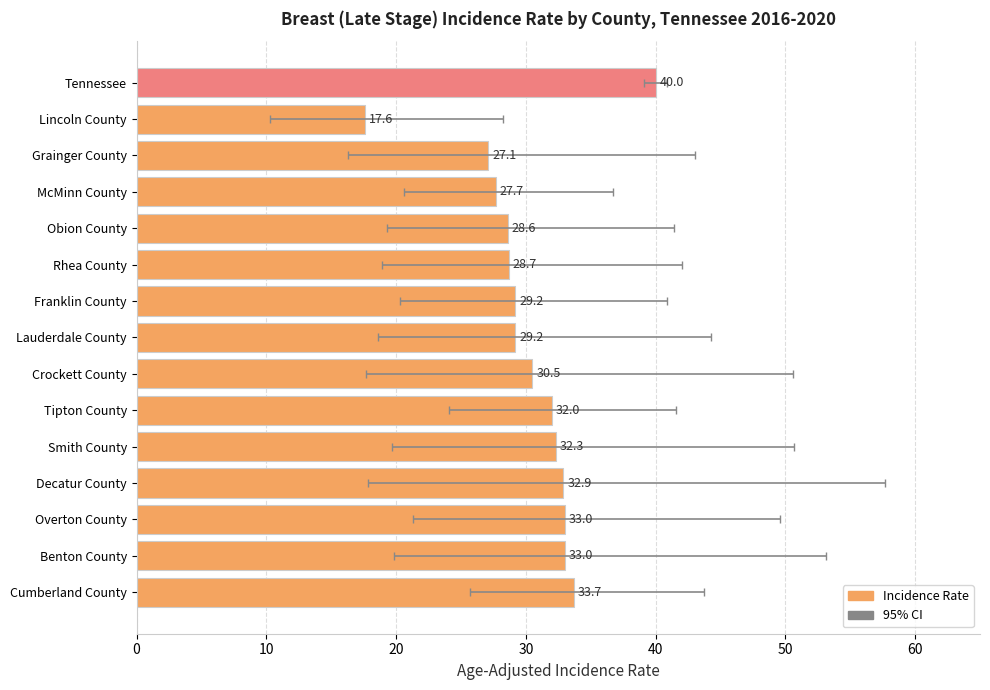

Is it true that the value at Crockett County is 30.5?

True